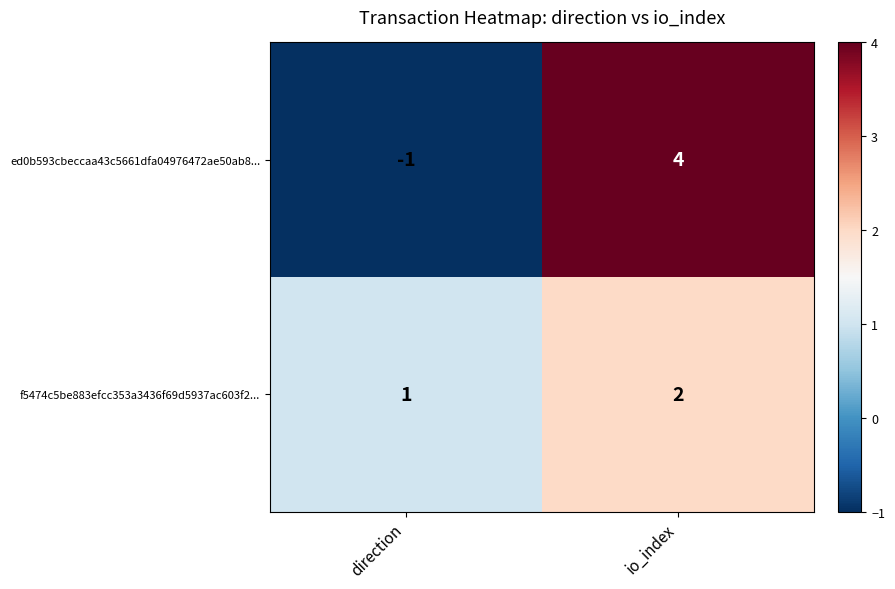

Which category has the lowest value in the f5474c5be883efcc353a3436f69d5937ac603f2... series?

direction